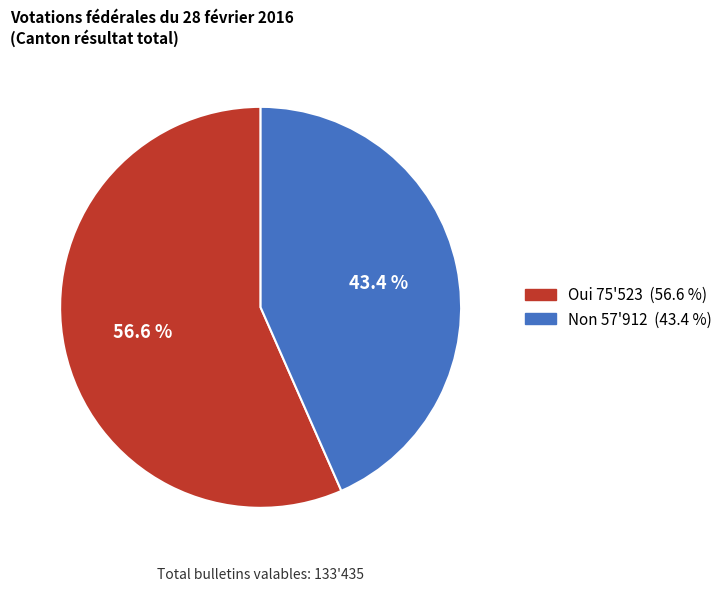

Is there a majority slice in this chart?

Yes